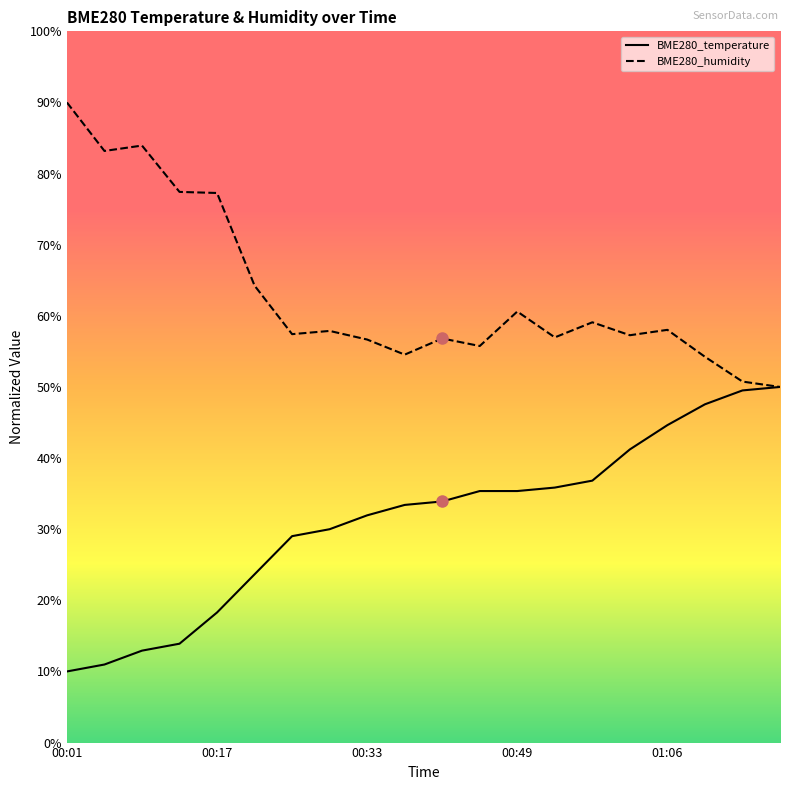

At which label is BME280_humidity closest to 70?

00:21